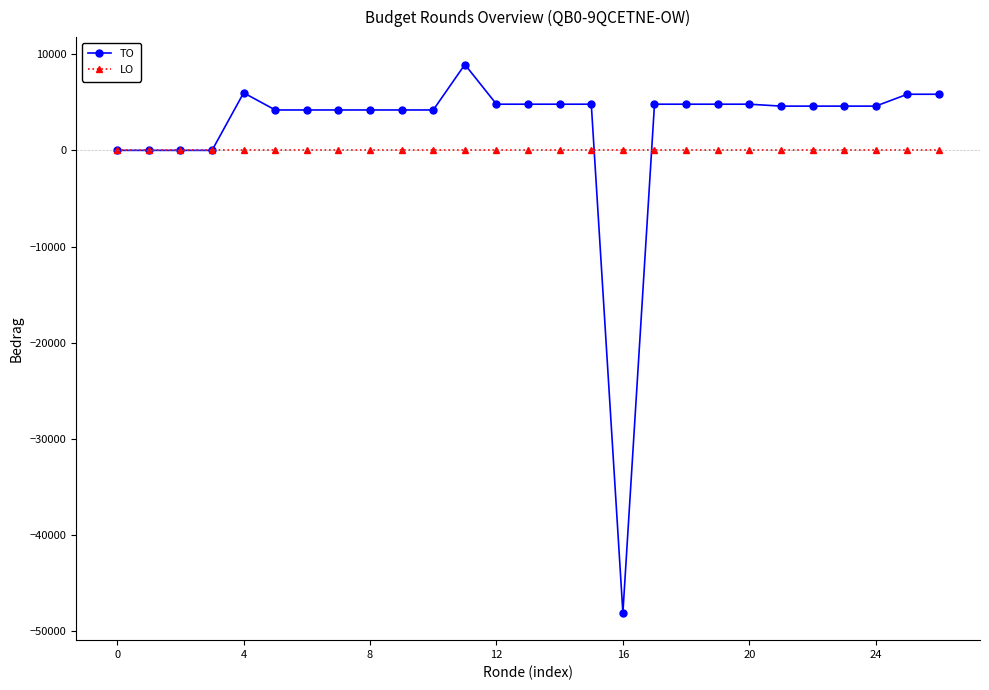

True or false: TO has more than 1 points higher than both neighbors.

True